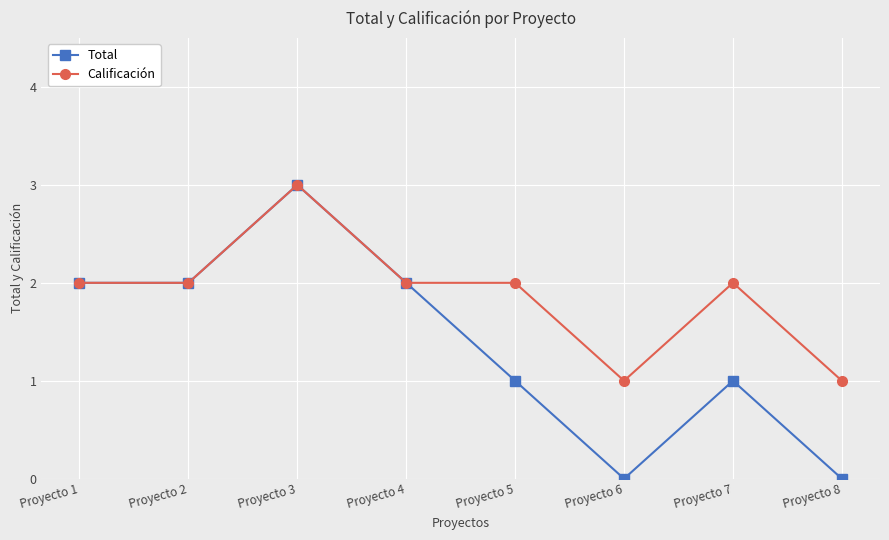

True or false: Calificación has more than 1 interior local peaks.

True